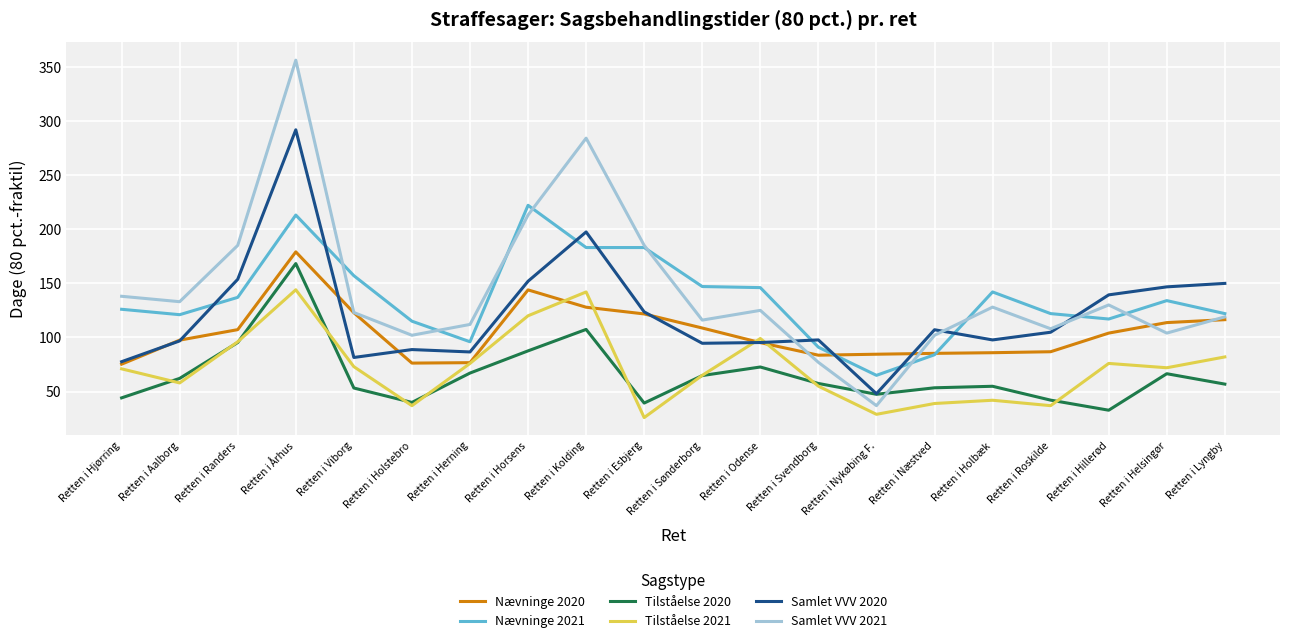

What is the difference between the highest and lowest values at Retten i Helsingør?

80.2